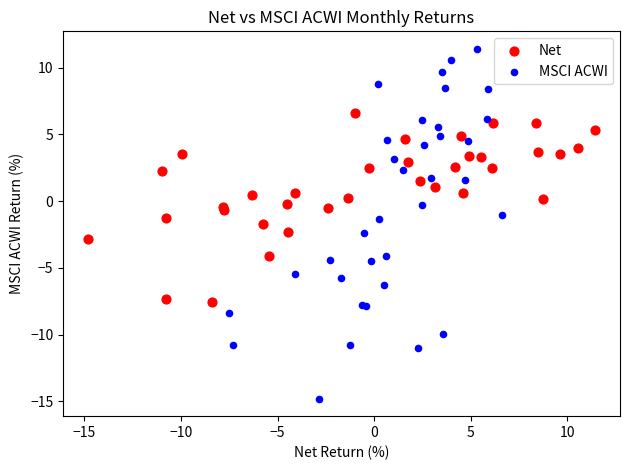

Which series reaches the maximum Y coordinate?

MSCI ACWI